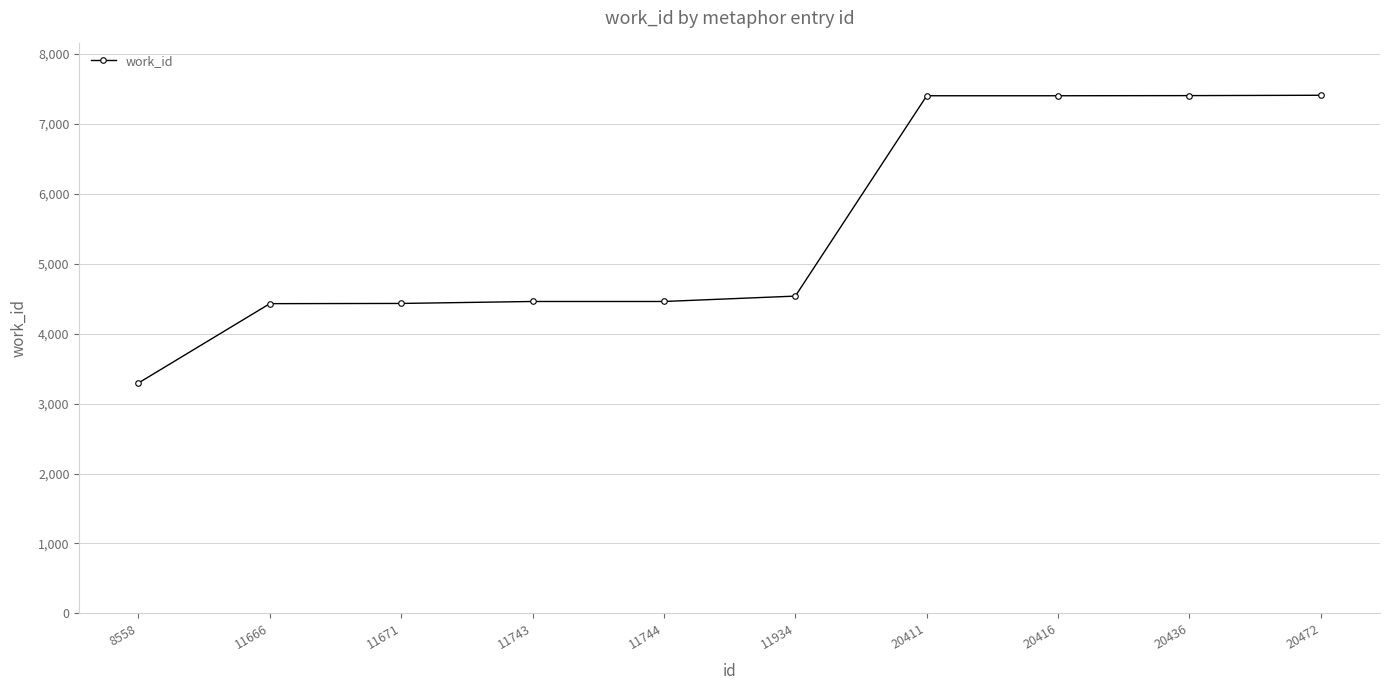

What is the maximum value shown in the chart?

7407